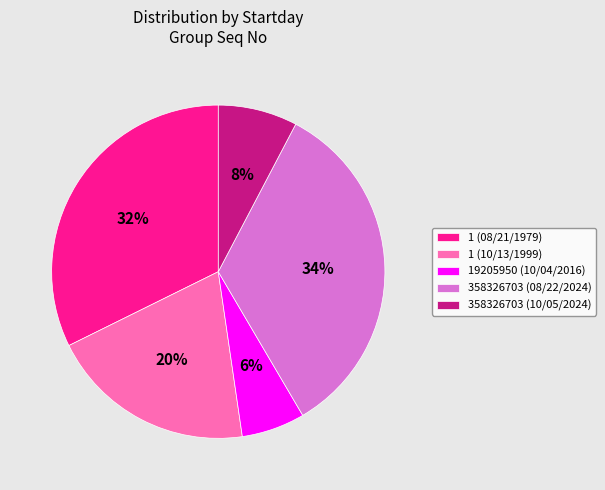

Is 1 (10/13/1999) the majority of the pie?

No